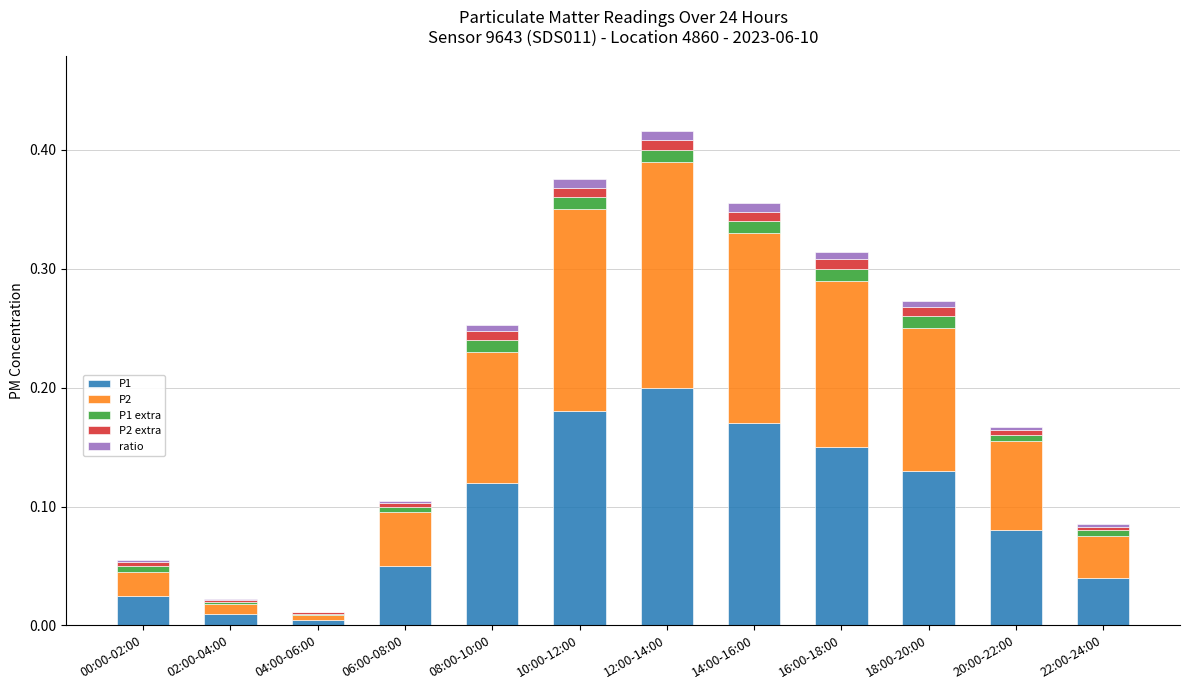

How many categories are shown in the chart?

12